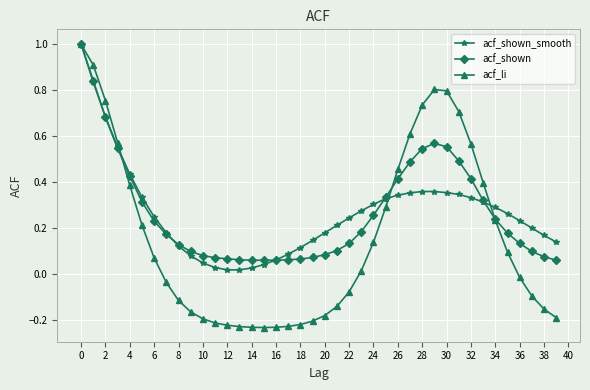

Is this an area chart (filled region under the line)?

No